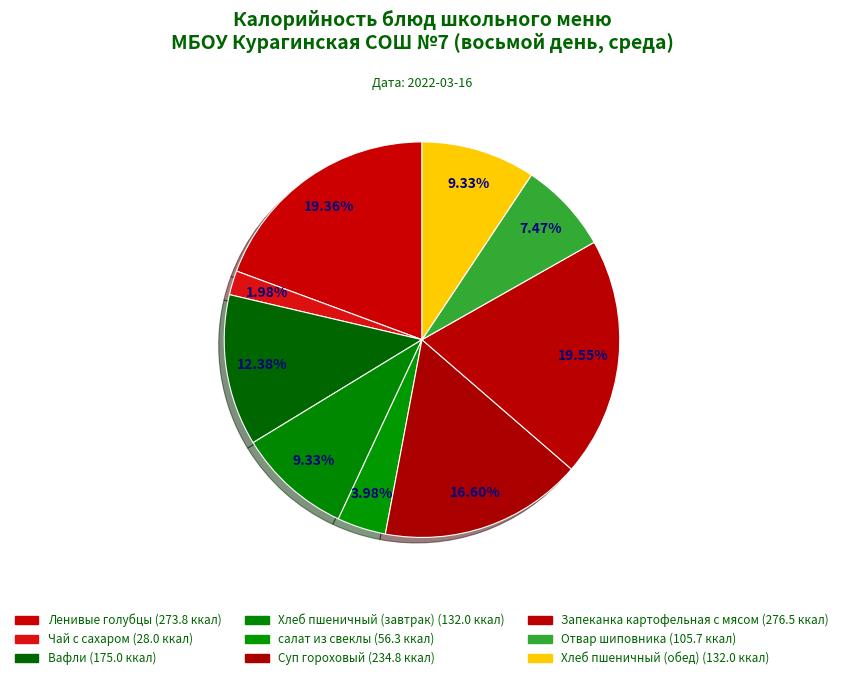

Count the number of slices in the pie.

9